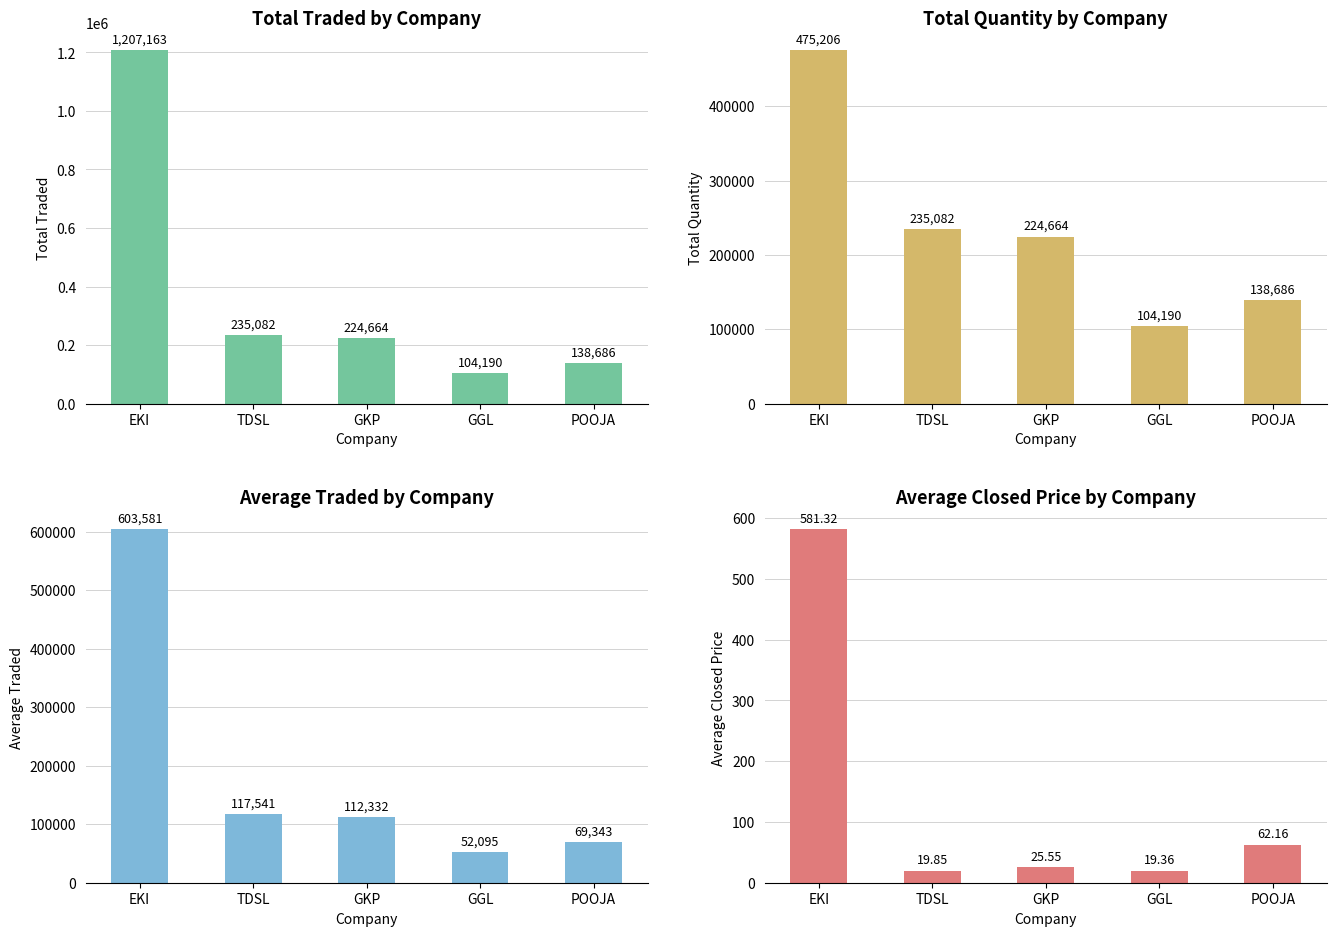

What is the label of the 2nd bar from the right?

GGL